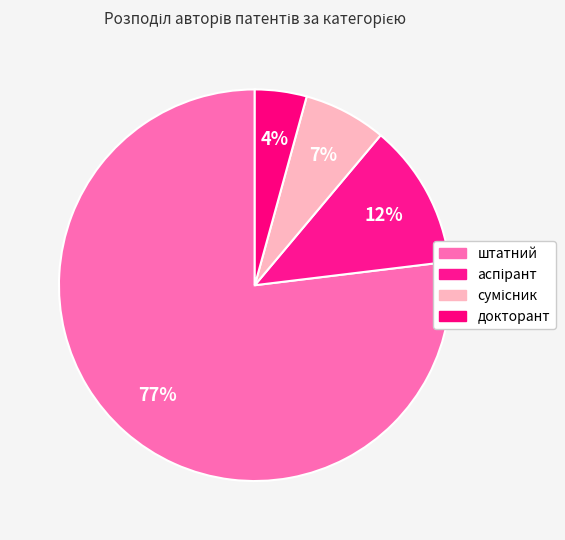

What is the largest slice in the pie chart?

штатний